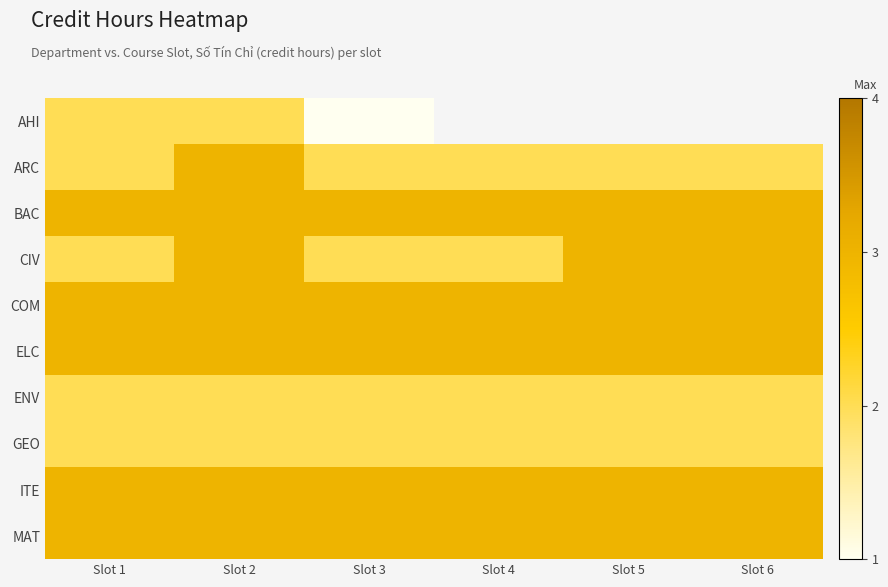

What is the sum of all BAC values?

18.0